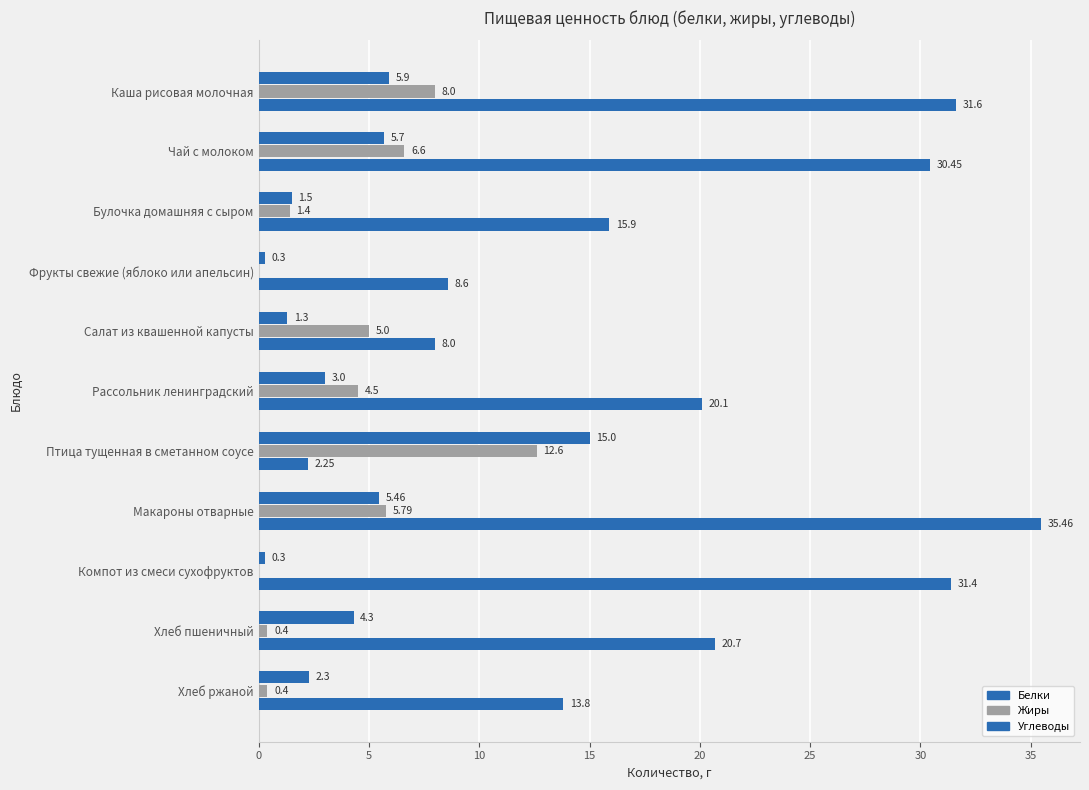

What is the difference between the maximum and minimum values in the Жиры series?

12.6